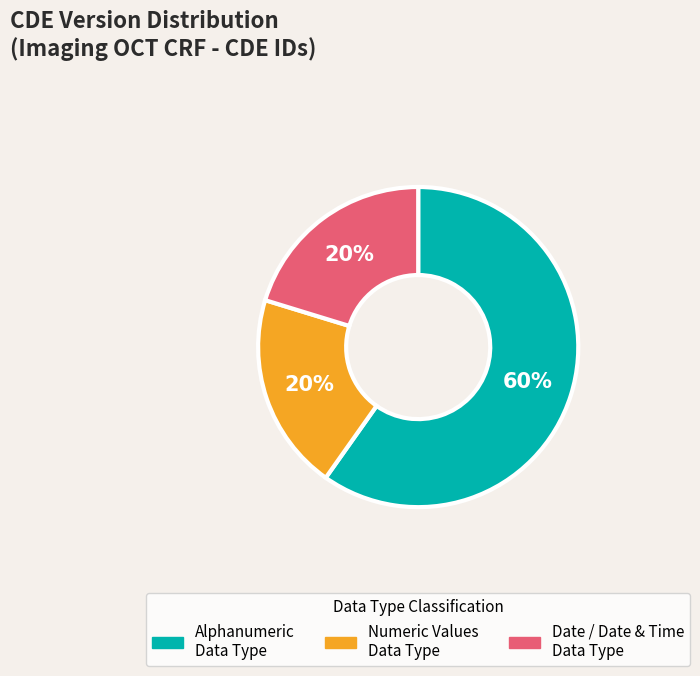

Is there a majority slice in this chart?

Yes